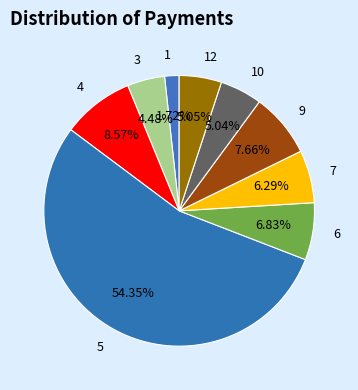

How many segments does this pie chart have?

9